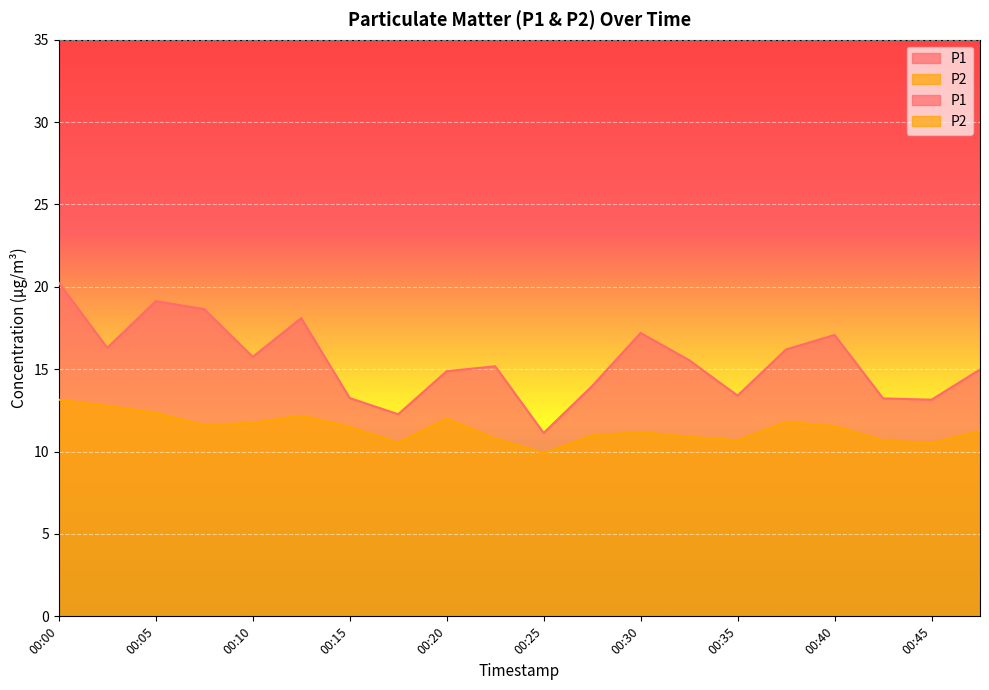

At how many categories does at least one series exceed 10?

20